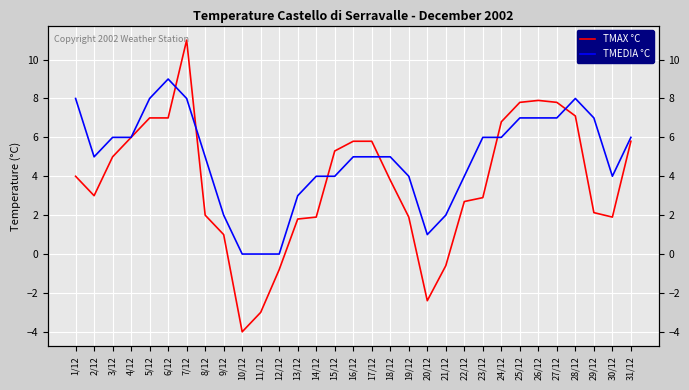

True or false: TMEDIA °C has a value of 1.2 at 31/12.

False